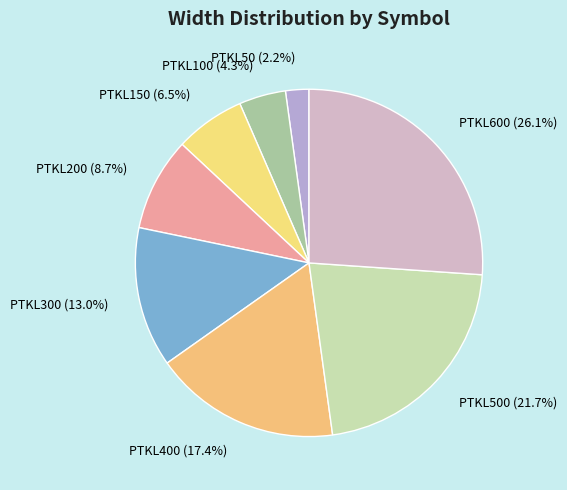

Rank the categories by value from highest to lowest.

PTKL600 (26.1%), PTKL500 (21.7%), PTKL400 (17.4%), PTKL300 (13.0%), PTKL200 (8.7%), PTKL150 (6.5%), PTKL100 (4.3%), PTKL50 (2.2%)